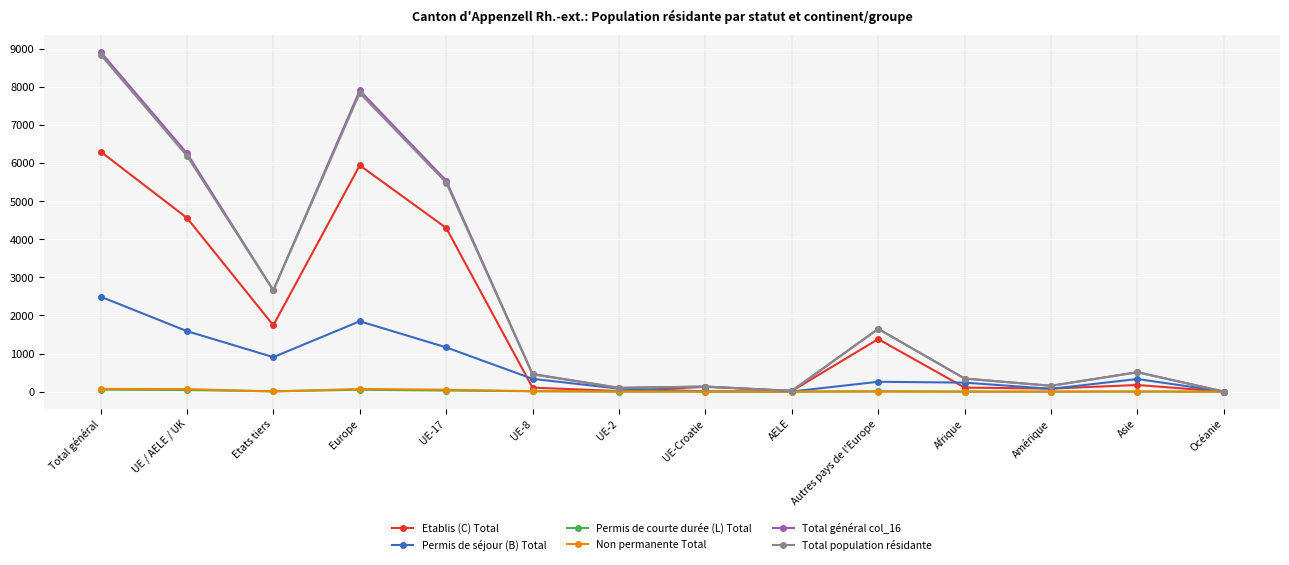

What is the sum of the Permis de séjour (B) Total values at UE-2 and UE-8?

415